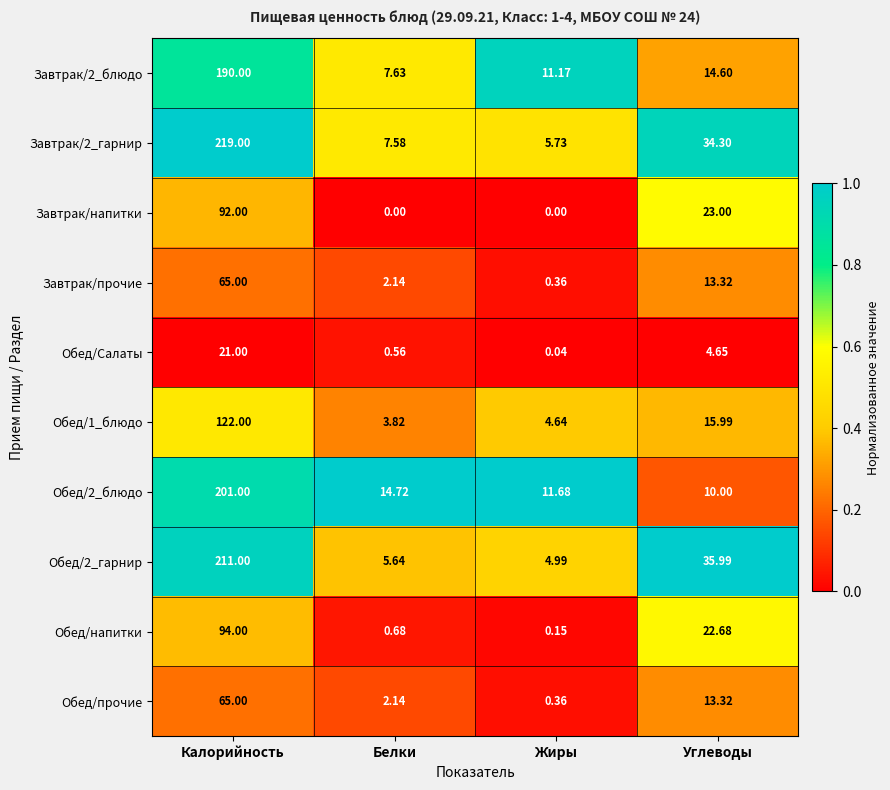

At how many categories does at least one series exceed 0?

4